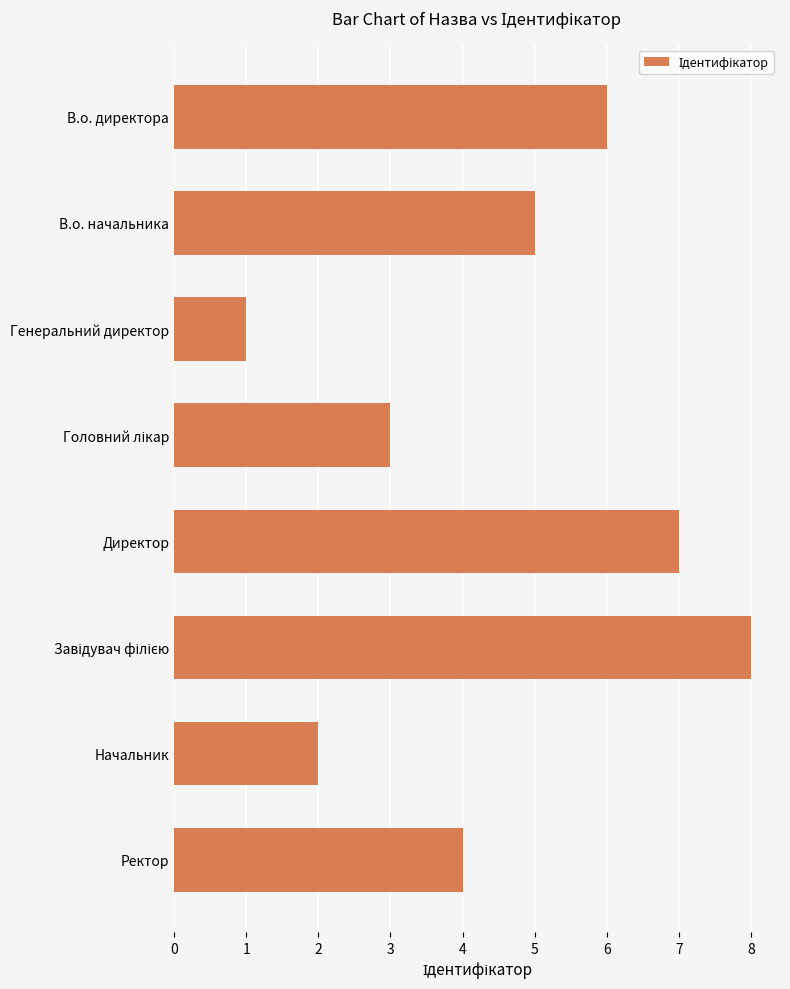

Which has a higher value, В.о. директора or Генеральний директор?

В.о. директора